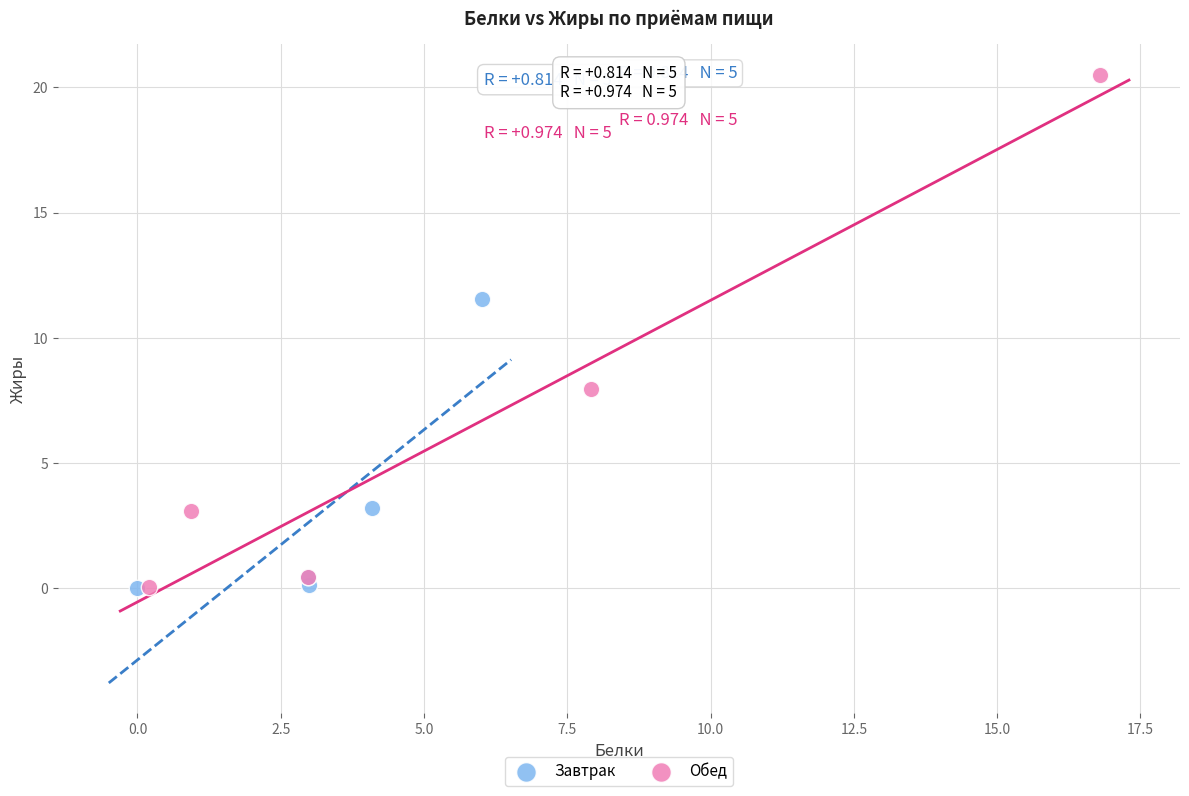

Which series contains the highest Y value?

Обед